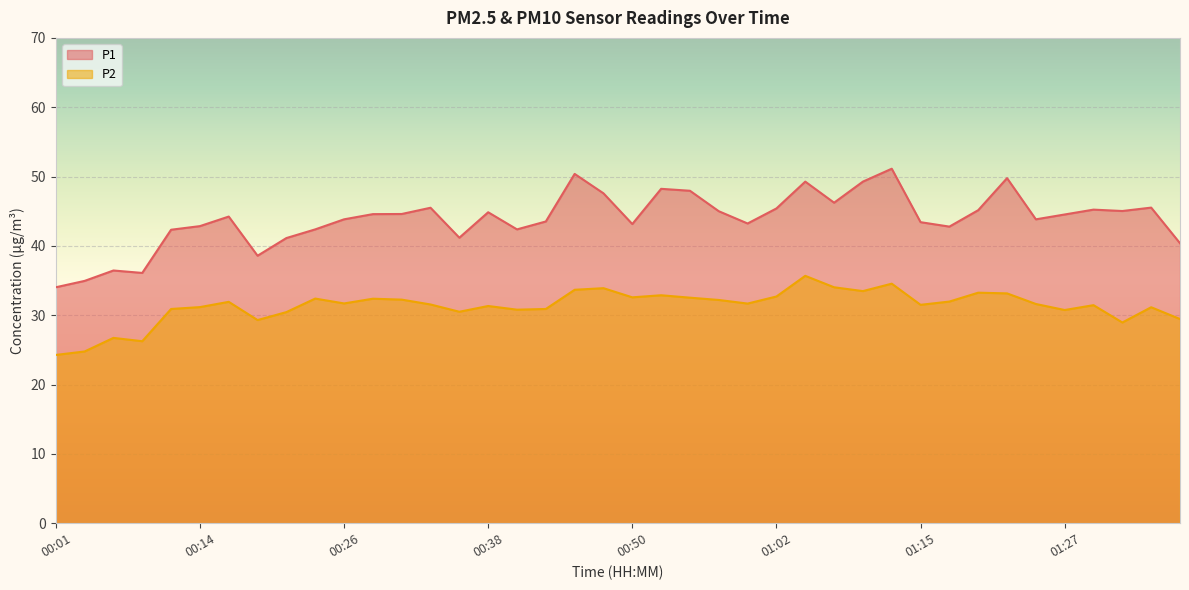

What is the difference between the maximum and minimum values in the P1 series?

17.1